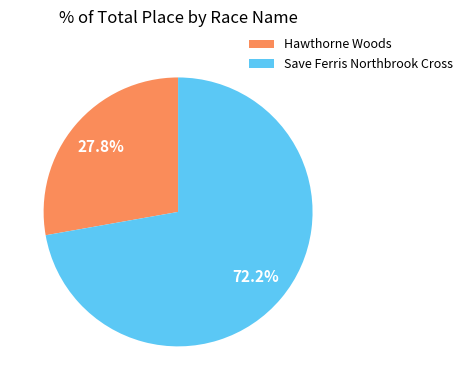

Which category has the smallest portion of the pie?

Hawthorne Woods